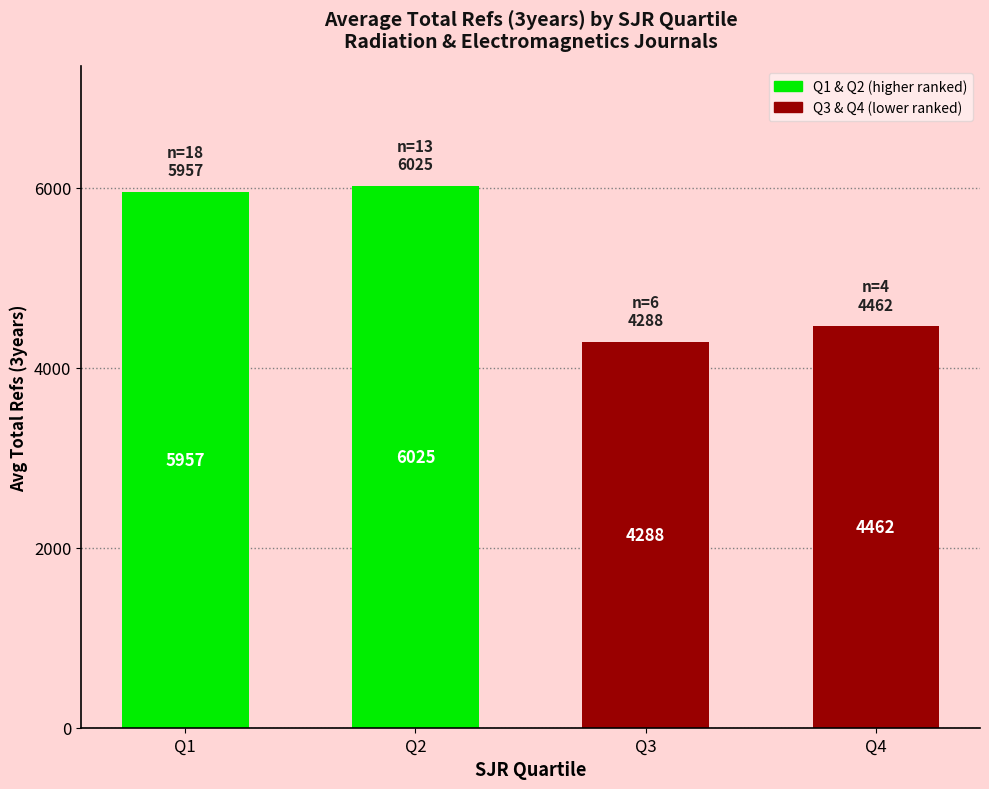

What is the smallest value displayed?

4288.0